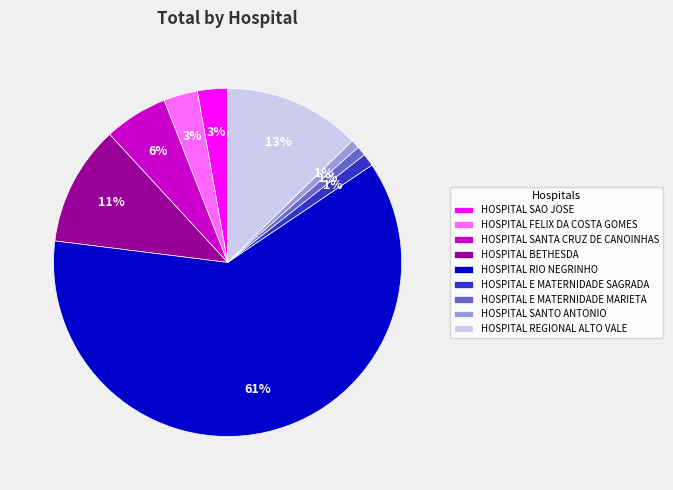

Which category has the biggest portion of the pie?

HOSPITAL RIO NEGRINHO